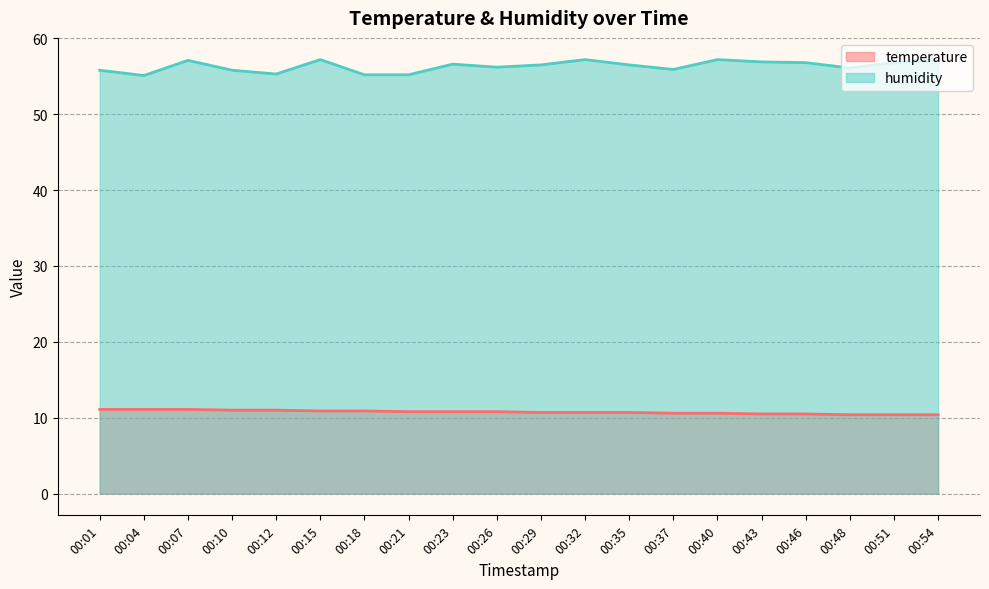

The humidity series shows 56.1 at 00:48. True or false?

True